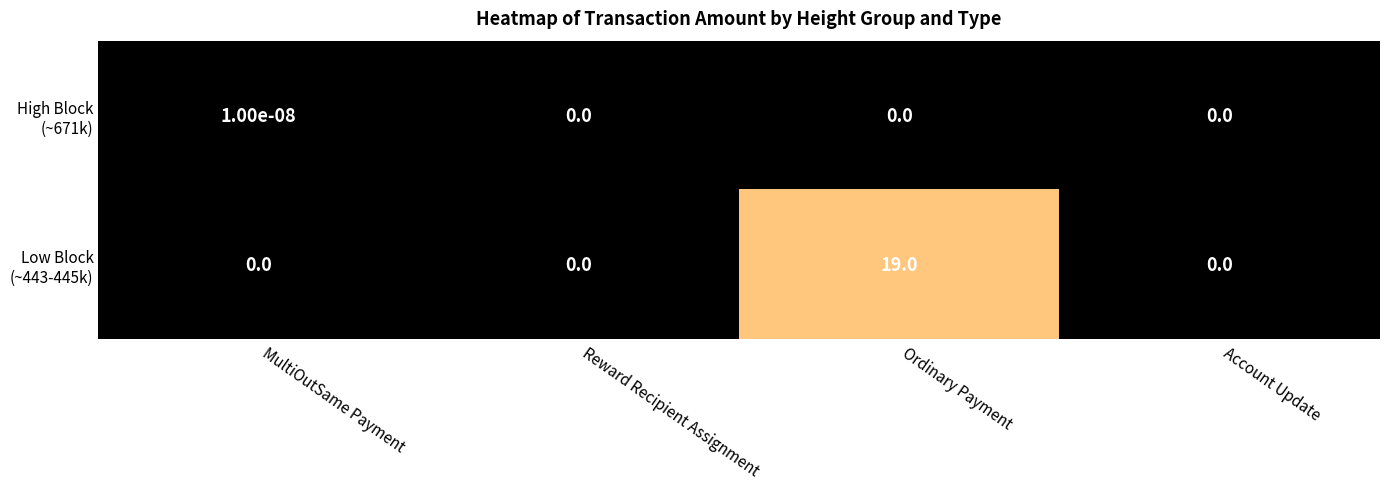

At which category is the sum across all series the highest?

Ordinary Payment